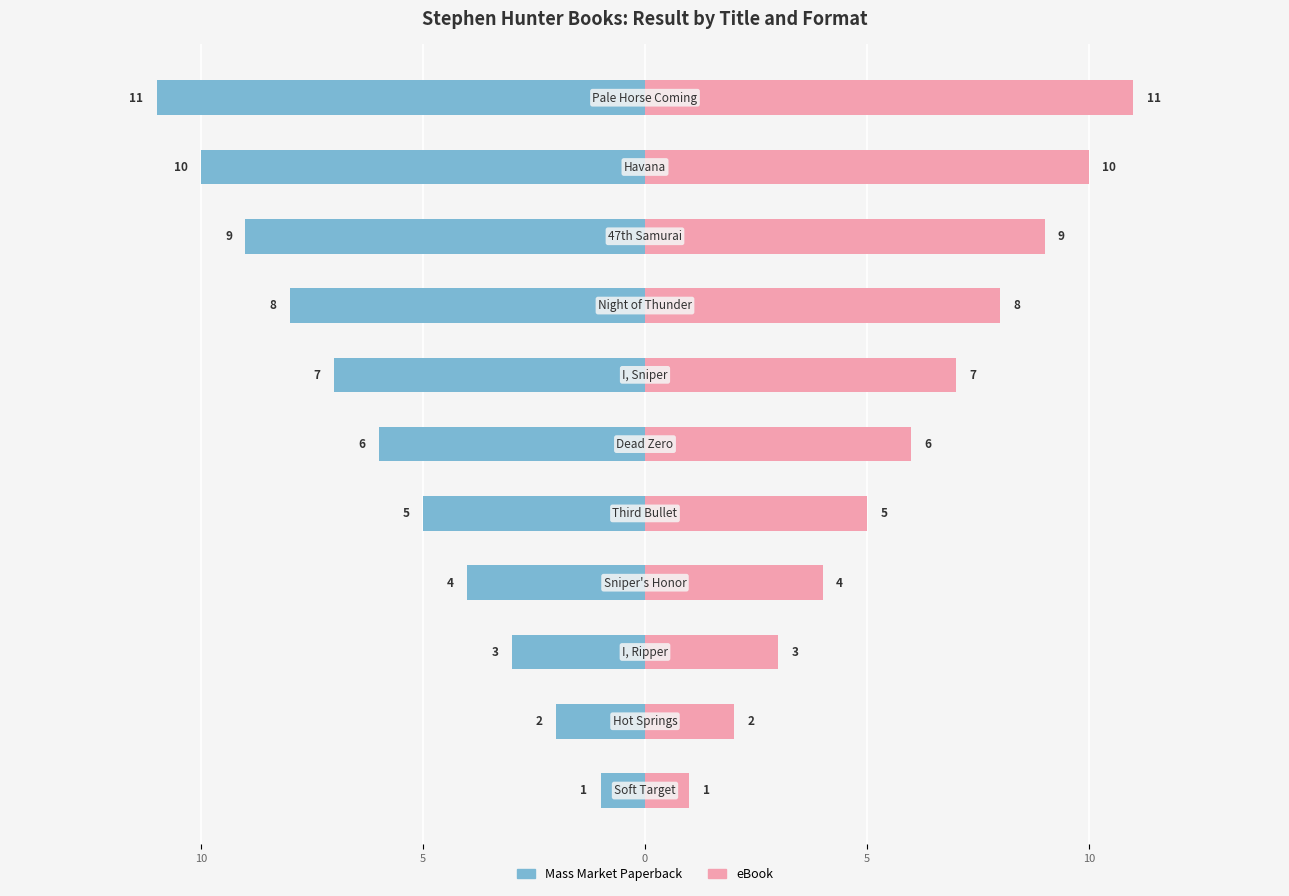

How many groups of bars are there?

11